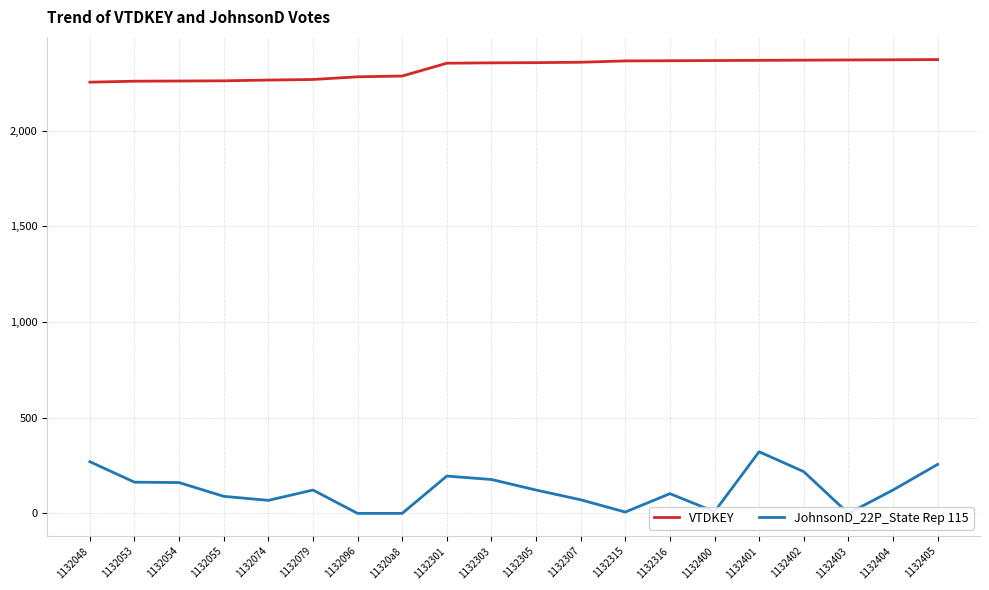

Which category has the lowest value in the VTDKEY series?

1132048